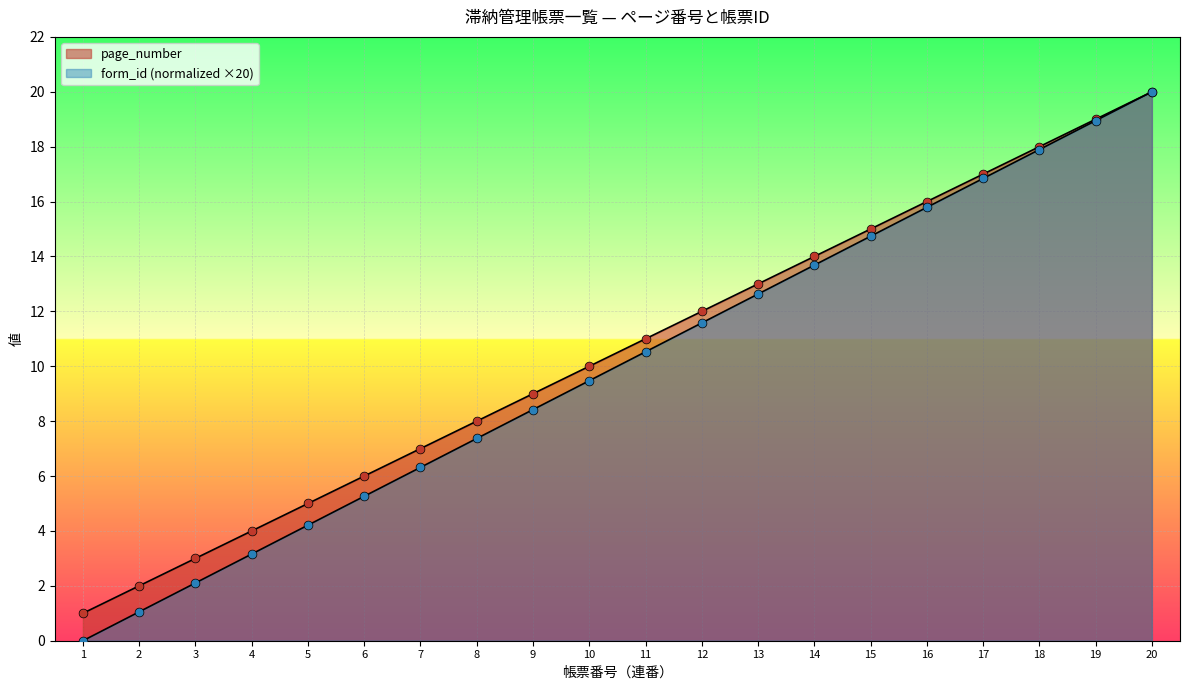

What are all the series names shown in the legend?

page_number, form_id